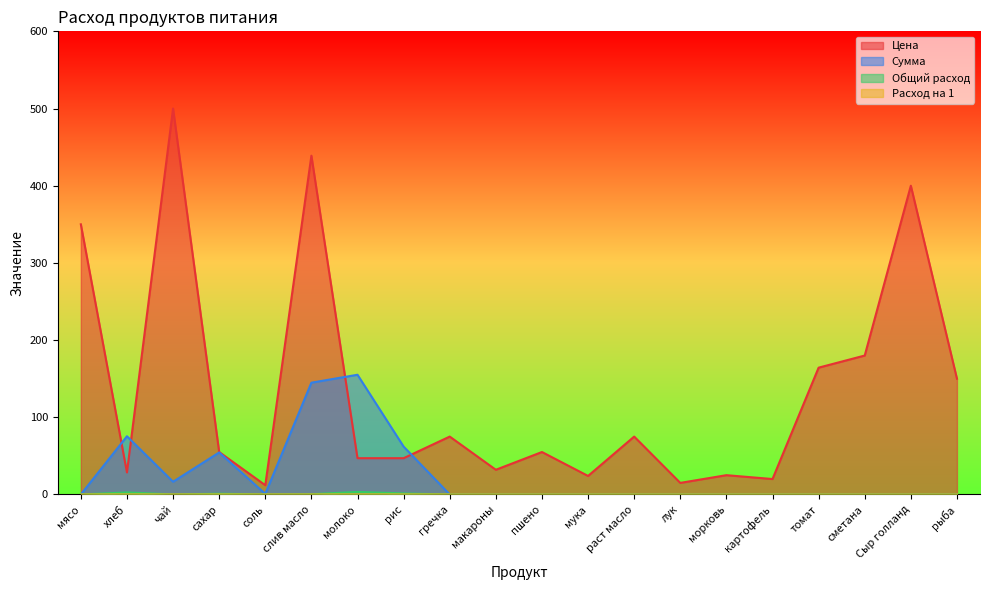

Rank the series at картофель from lowest to highest value.

Сумма, Общий расход, Расход на 1, Цена